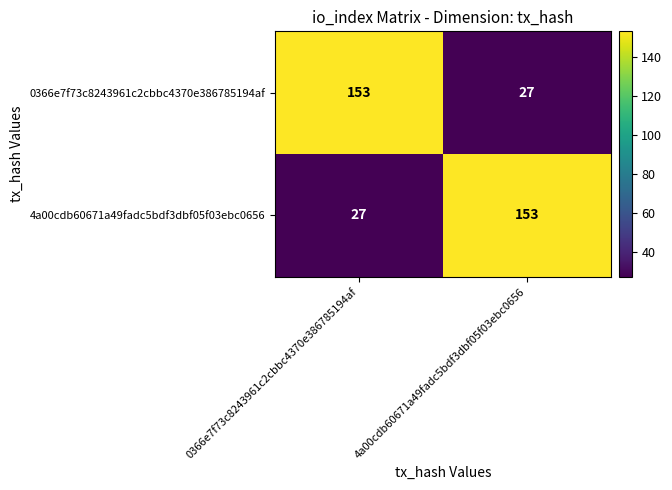

Reading left to right, what are all the values shown in this chart?

0366e7f73c8243961c2cbbc4370e386785194af: 0366e7f73c8243961c2cbbc4370e386785194af=153	4a00cdb60671a49fadc5bdf3dbf05f03ebc0656=27
4a00cdb60671a49fadc5bdf3dbf05f03ebc0656: 0366e7f73c8243961c2cbbc4370e386785194af=27	4a00cdb60671a49fadc5bdf3dbf05f03ebc0656=153